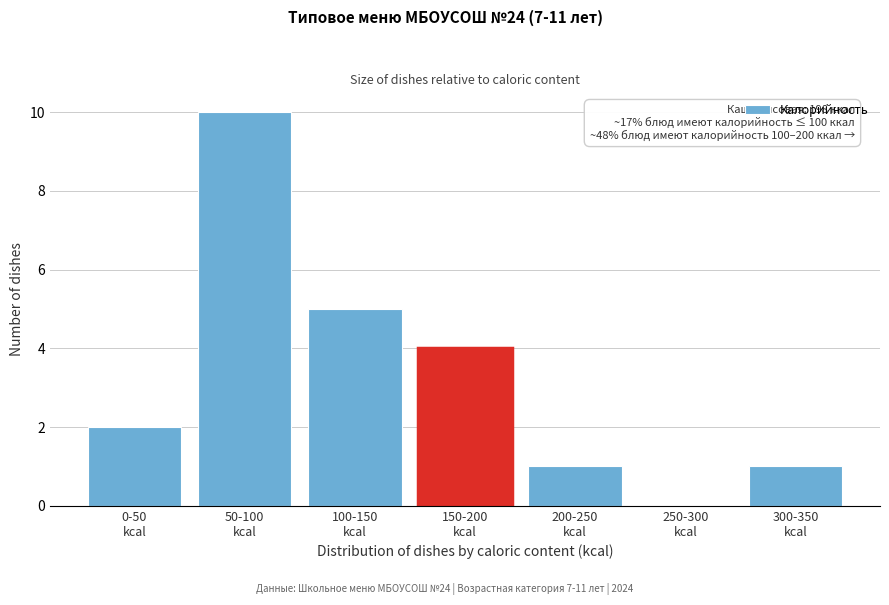

What is the sum of all values?

23